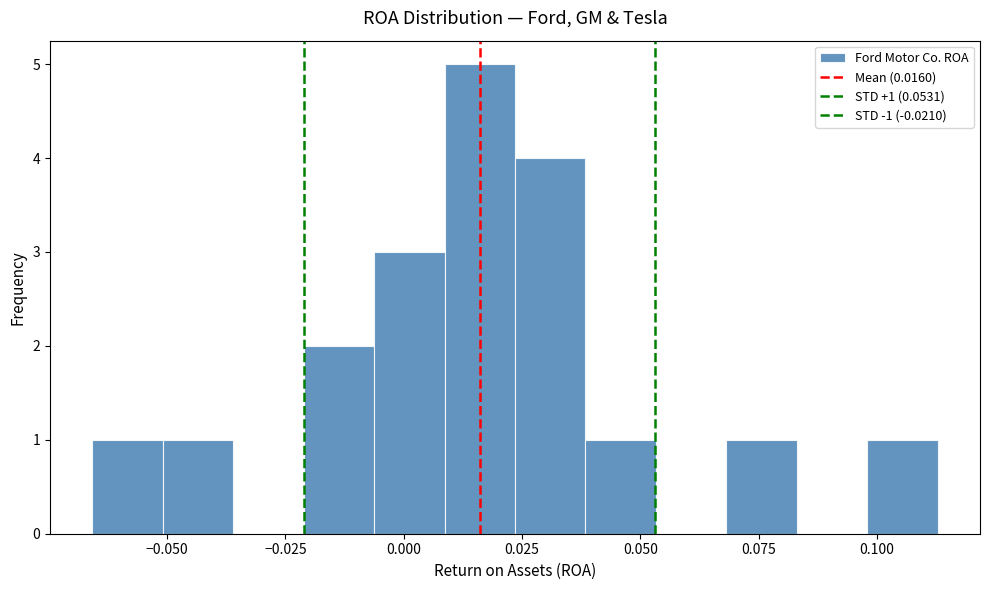

Around what value on the x-axis is the tallest bar? Give the approximate position of its centre, as read against the axis.

0.015